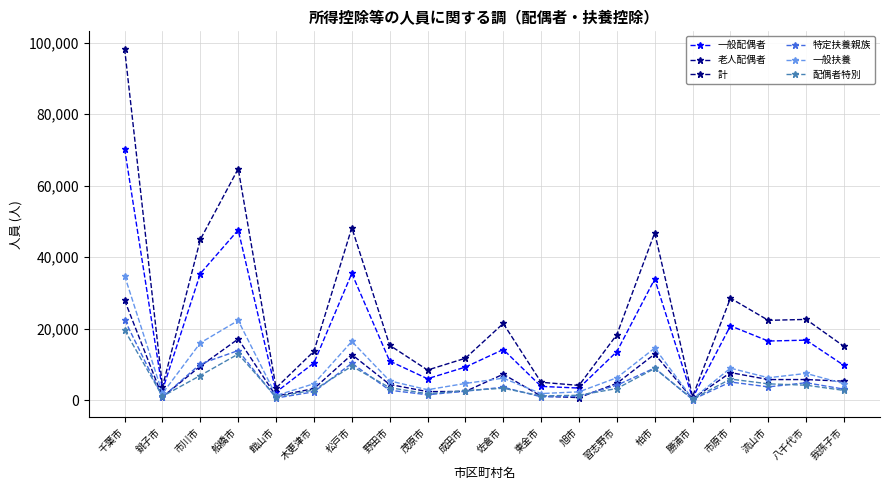

Where is the first local minimum for 一般配偶者?

銚子市